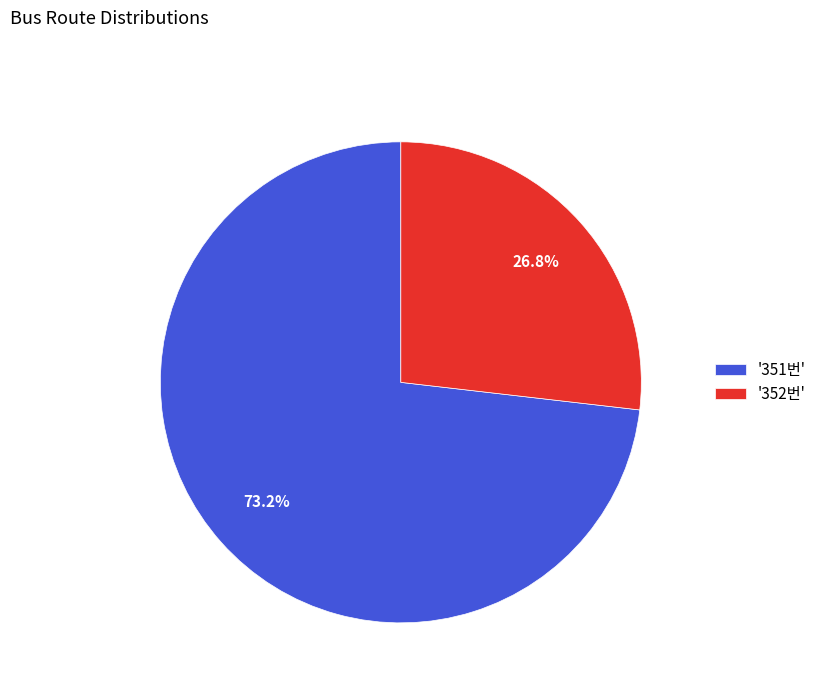

How much of the chart is everything except '351번'?

26.8%